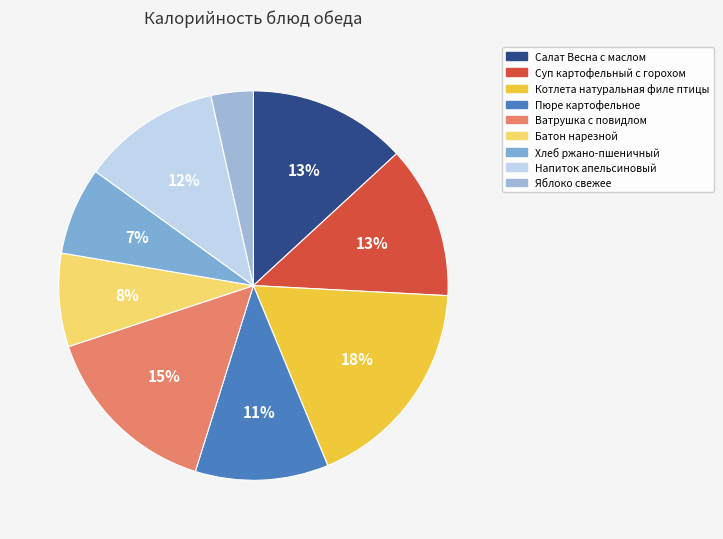

To the nearest percent, what is the difference between the largest and smallest slice percentages?

14%